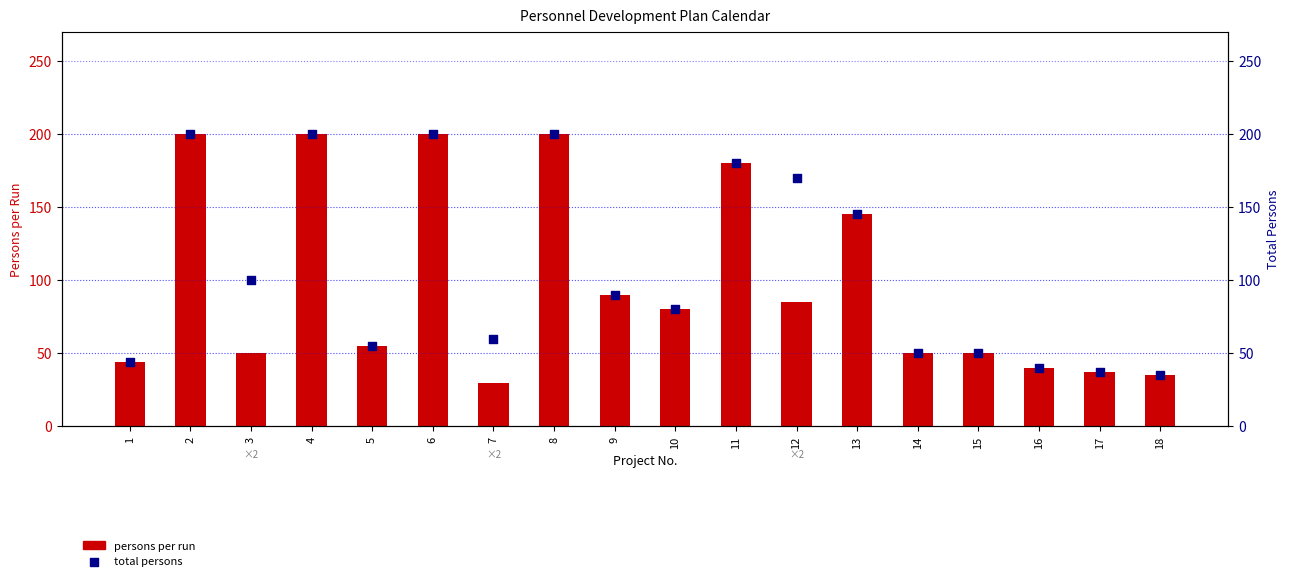

What is the total value across all series at 10?

160